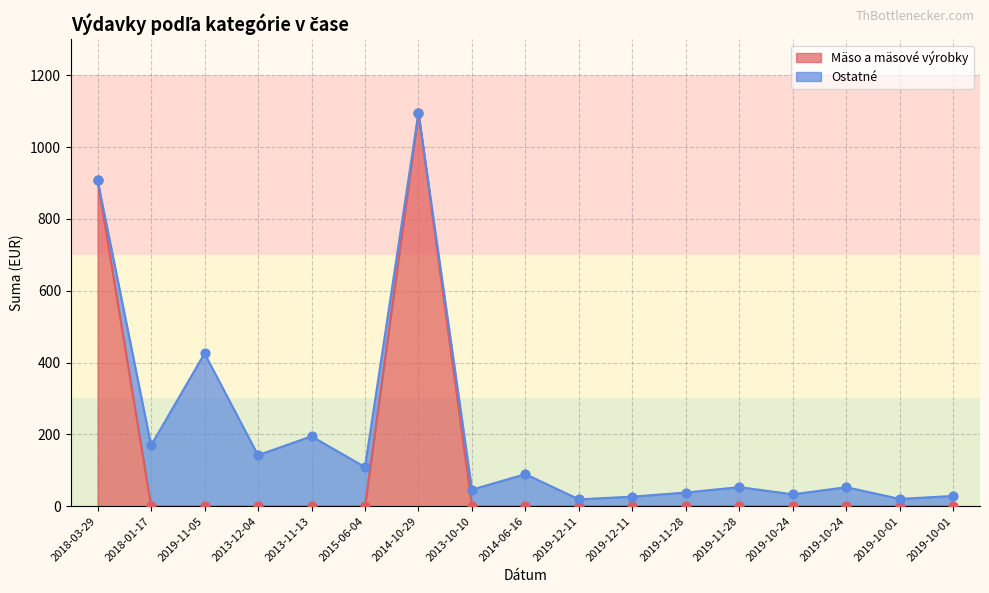

What is the total value across all series at 2019-12-11?

19.0